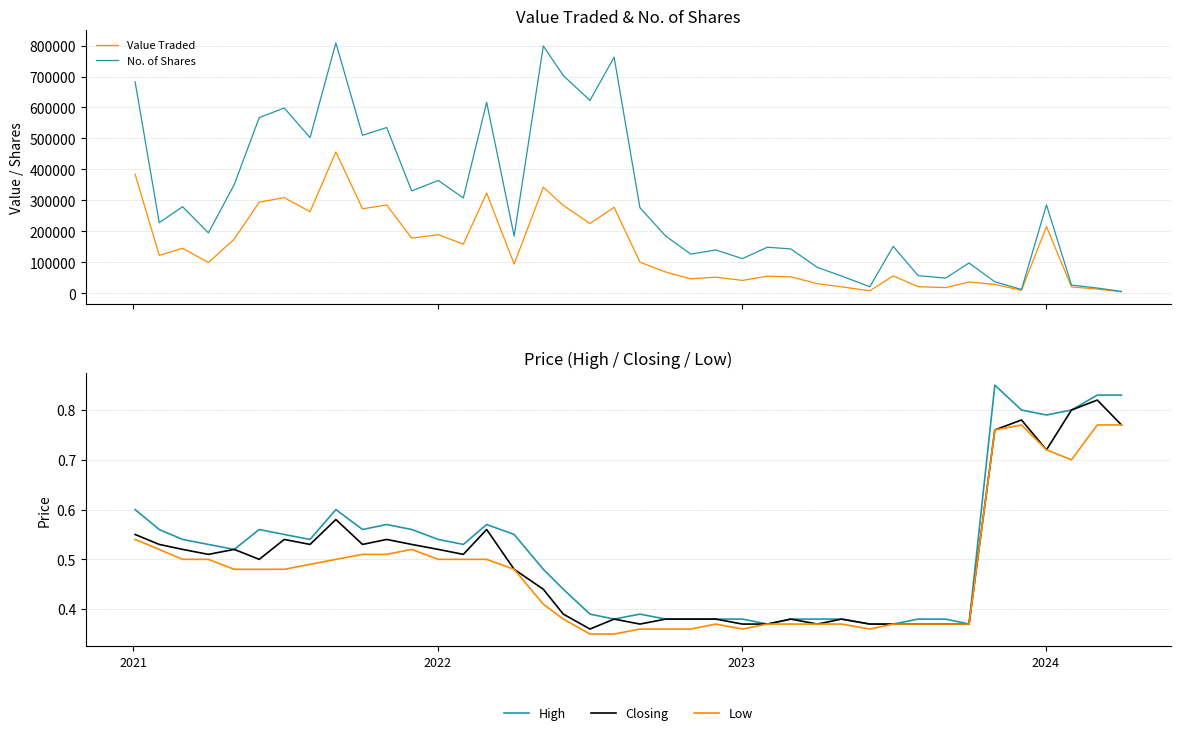

How many Closing values are between 0 and 1?

40